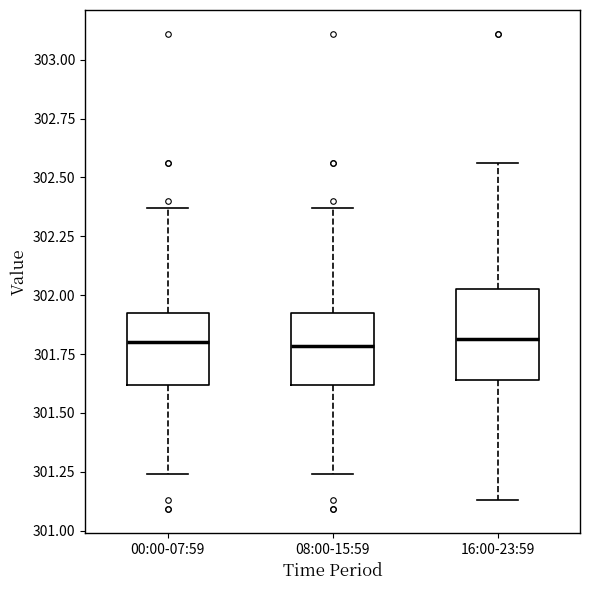

Comparing the boxes themselves (not the whiskers), which one is the tallest?

16:00-23:59